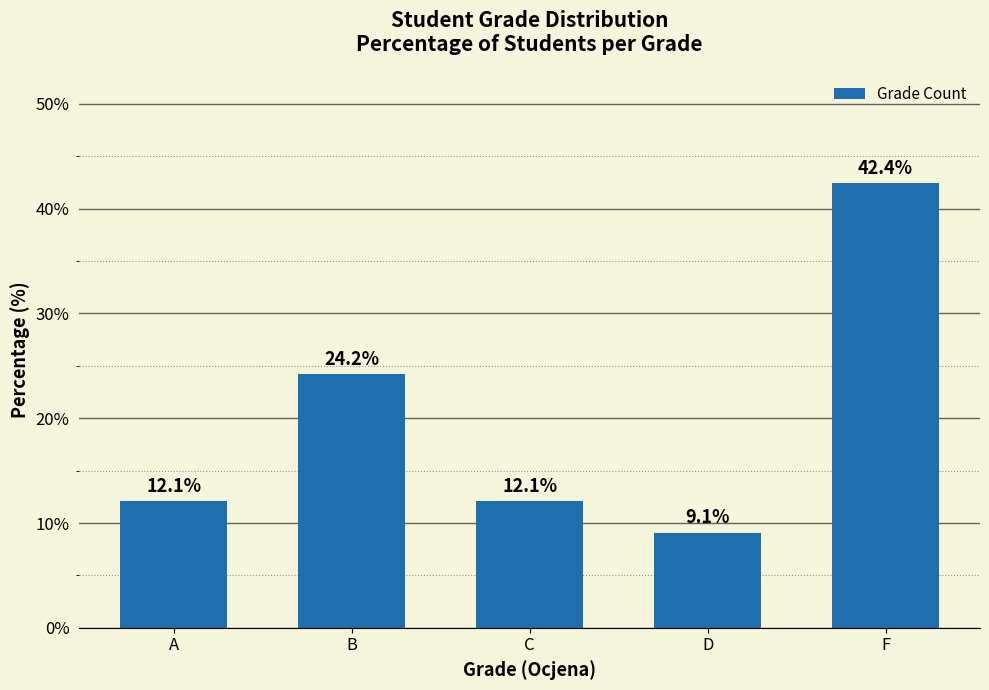

Reading right to left, extract all data points from this chart.

F=42.4	D=9.1	C=12.1	B=24.2	A=12.1